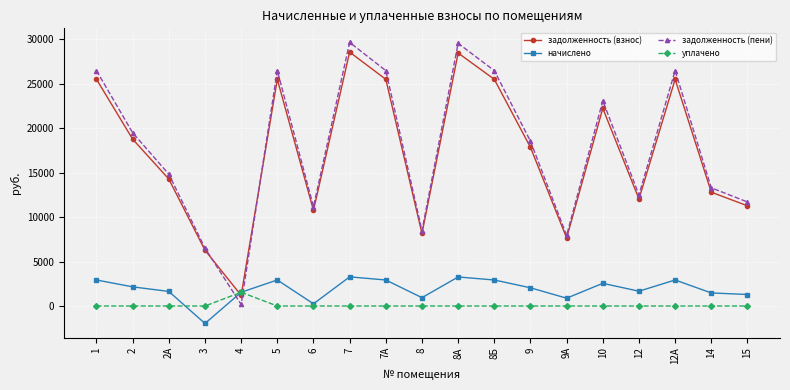

At which category does задолженность (взнос) reach its first local peak?

5